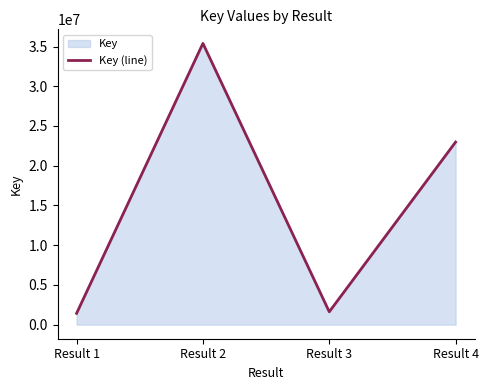

At which label is the value closest to 18410341?

Result 4